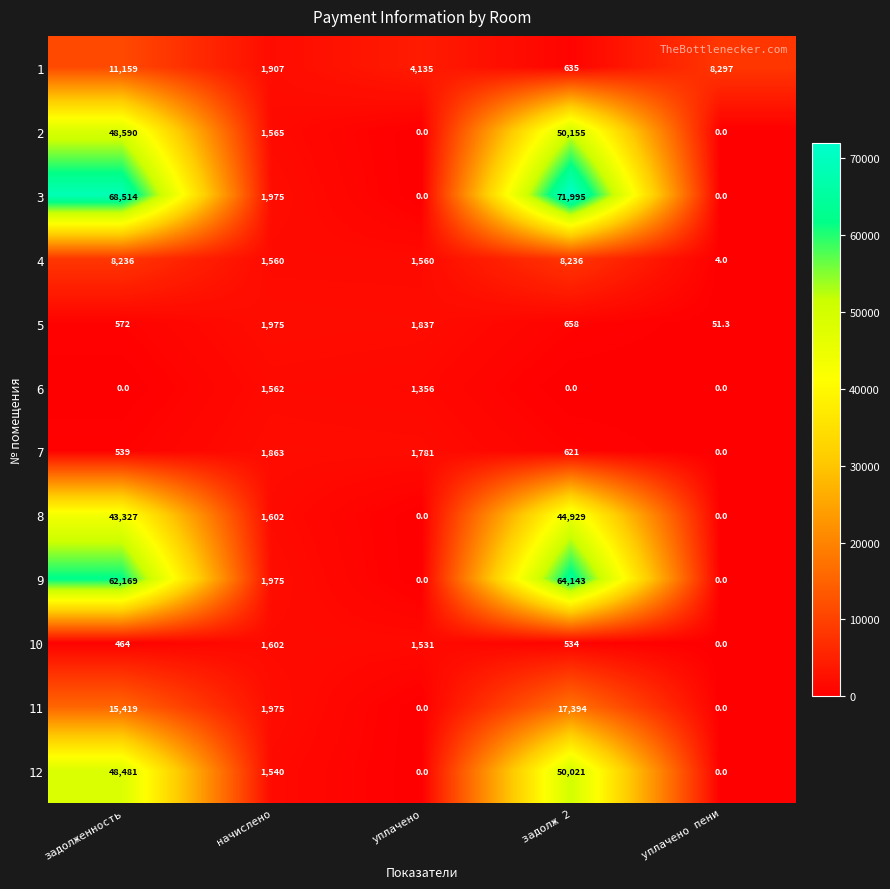

Which category has the highest value across all series?

задолж 2